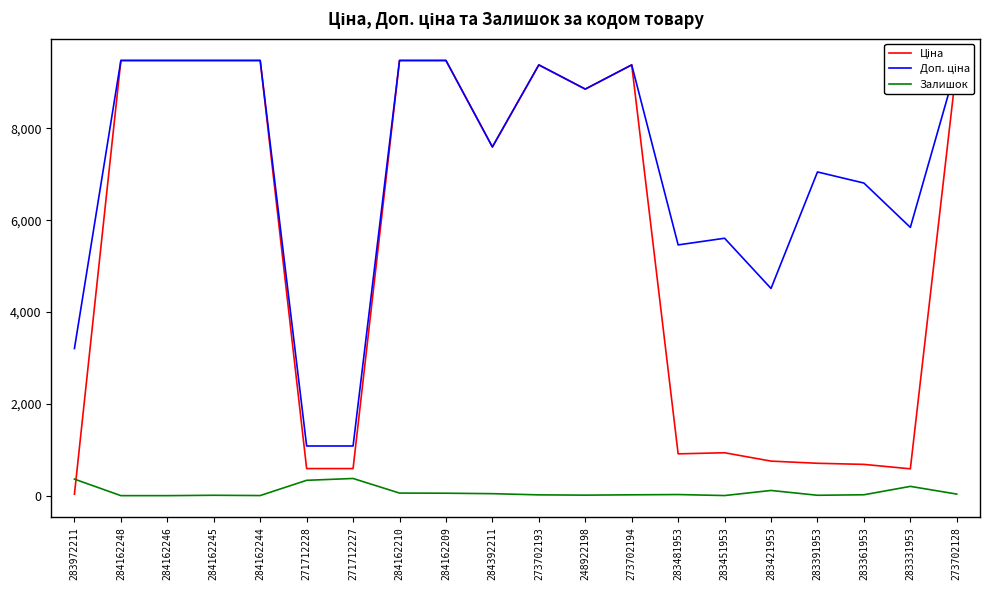

At which label does Залишок first exceed 24?

283972211